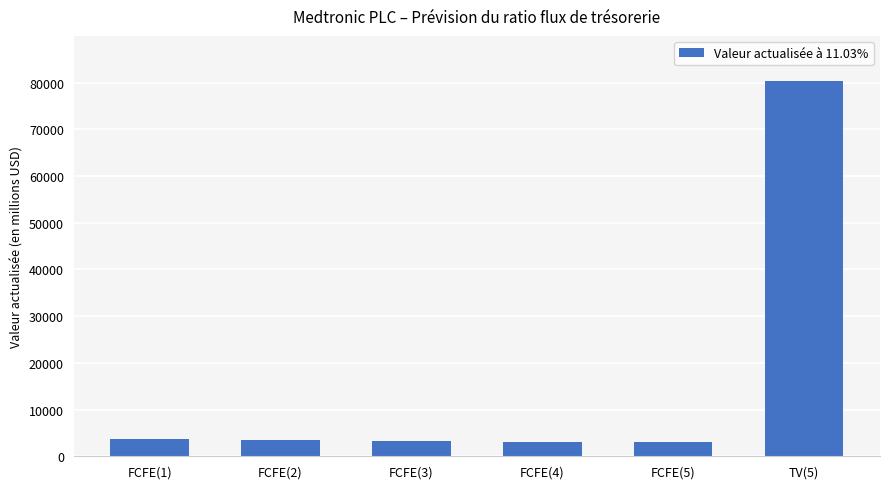

Approximately how many times larger is the value at FCFE(3) compared to FCFE(4)?

1.0